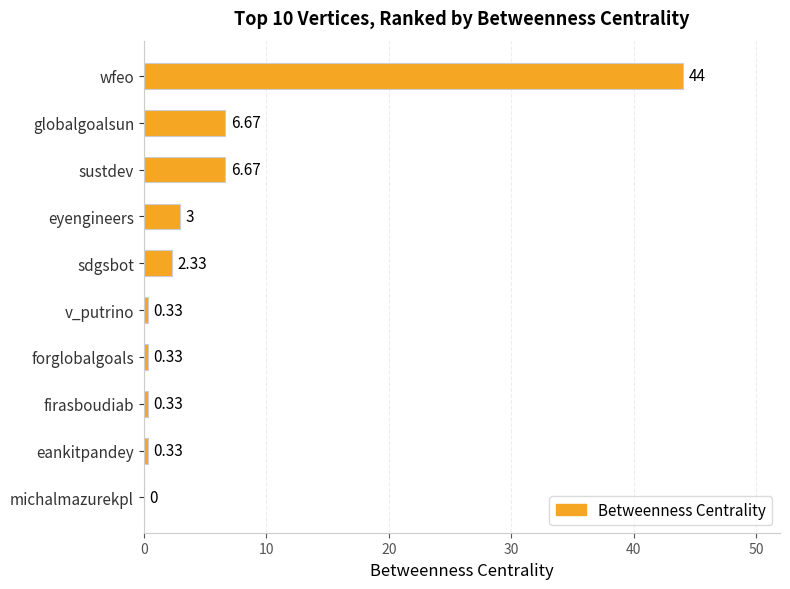

Which has a higher value, sustdev or forglobalgoals?

sustdev